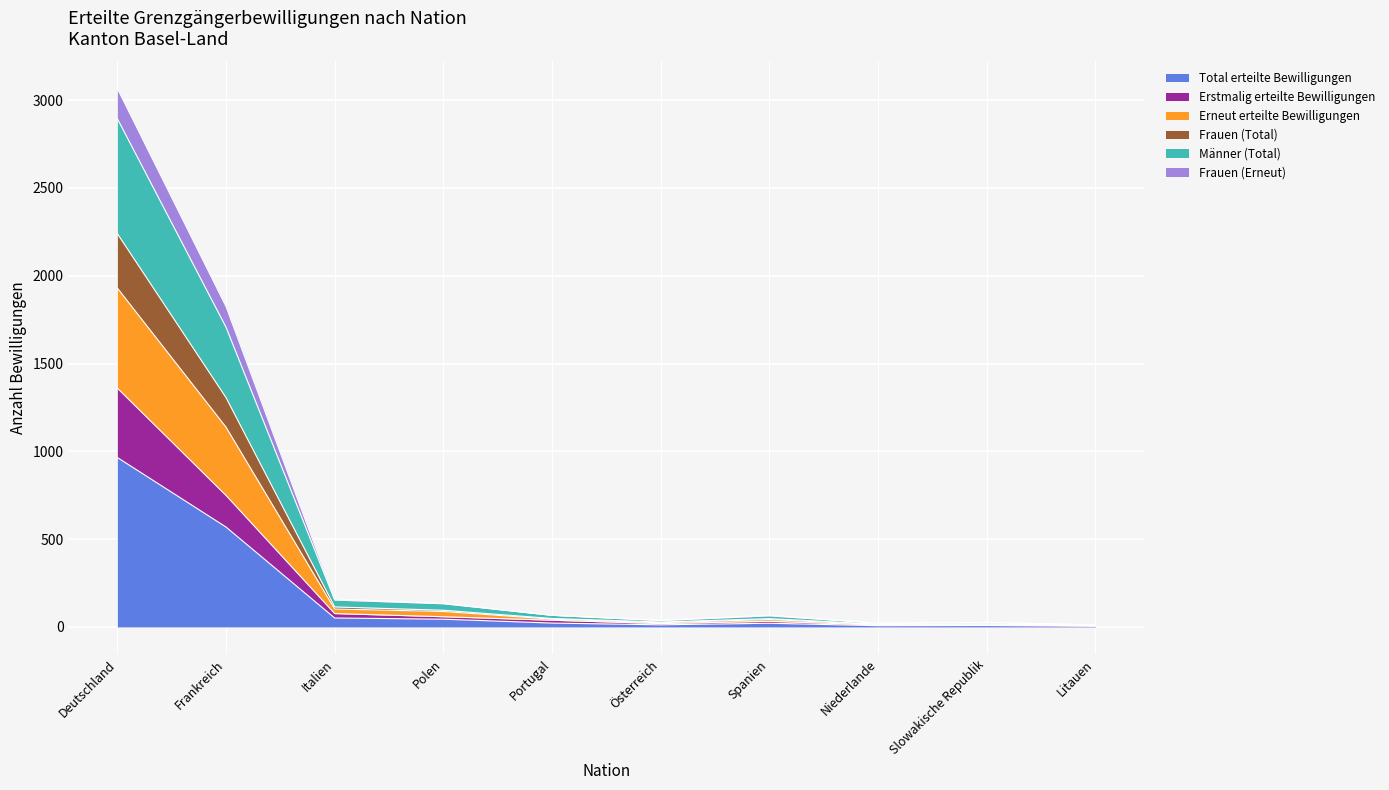

True or false: Total erteilte Bewilligungen has a value of 3 at Niederlande.

False